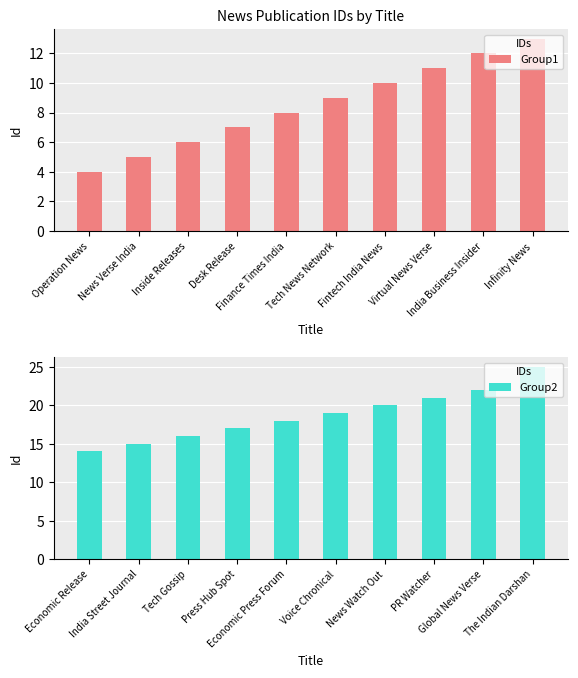

Reading right to left, what are all the values shown in this chart?

Group1: Infinity News=13	India Business Insider=12	Virtual News Verse=11	Fintech India News=10	Tech News Network=9	Finance Times India=8	Desk Release=7	Inside Releases=6	News Verse India=5	Operation News=4
Group2: The Indian Darshan=25	Global News Verse=22	PR Watcher=21	News Watch Out=20	Voice Chronical=19	Economic Press Forum=18	Press Hub Spot=17	Tech Gossip=16	India Street Journal=15	Economic Release=14